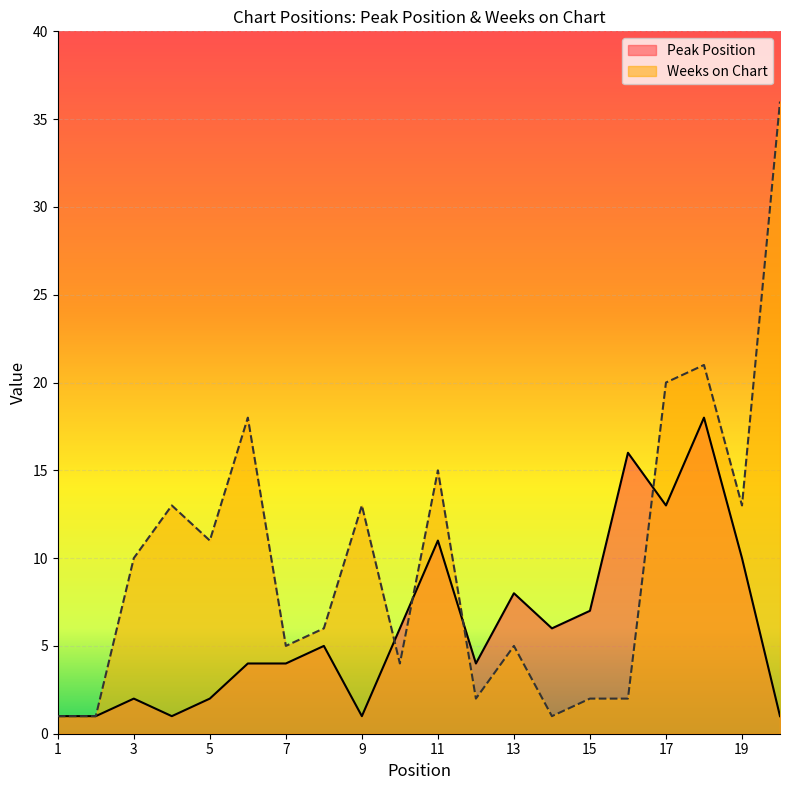

Reading left to right, what are all the values shown in this chart?

Peak Position: 1=1	2=1	3=2	4=1	5=2	6=4	7=4	8=5	9=1	10=6	11=11	12=4	13=8	14=6	15=7	16=16	17=13	18=18	19=10	20=1
Weeks on Chart: 1=1	2=1	3=10	4=13	5=11	6=18	7=5	8=6	9=13	10=4	11=15	12=2	13=5	14=1	15=2	16=2	17=20	18=21	19=13	20=36